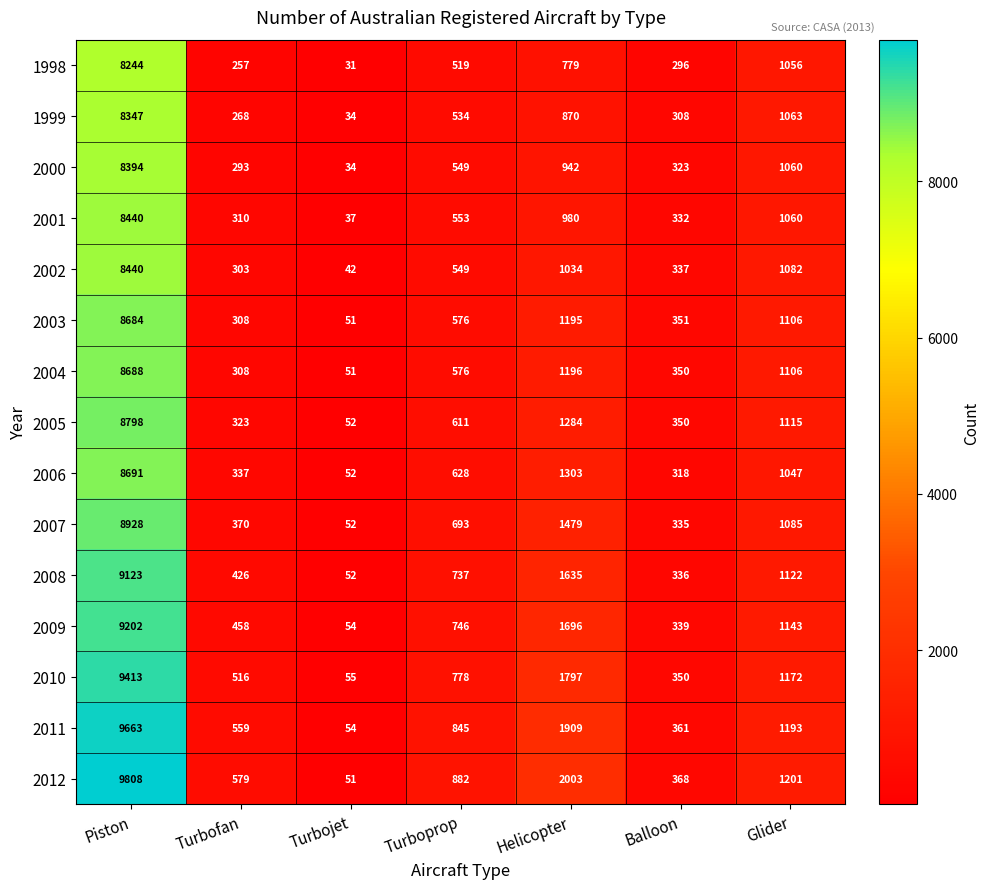

Which category has the highest value across all series?

Piston